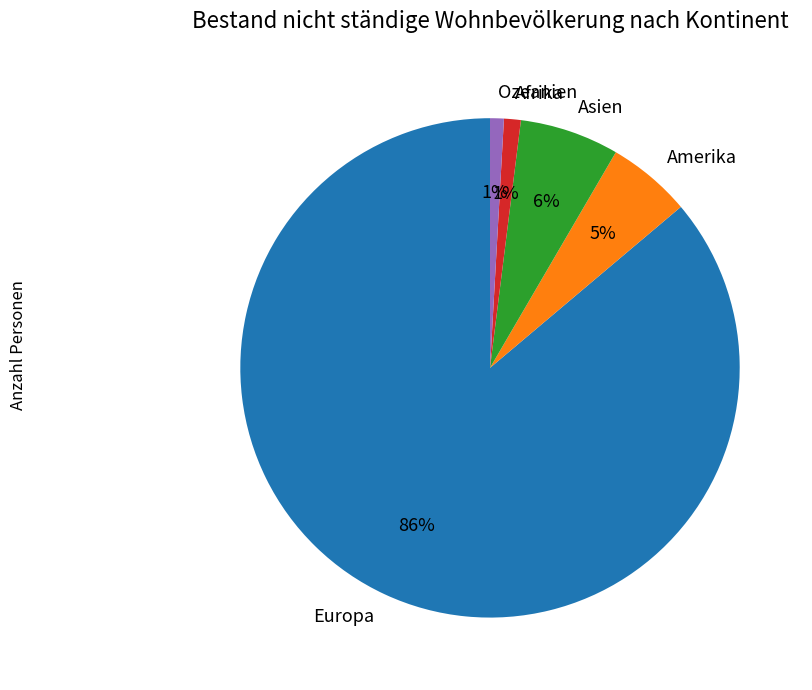

Is there any slice that represents more than half of the pie?

Yes